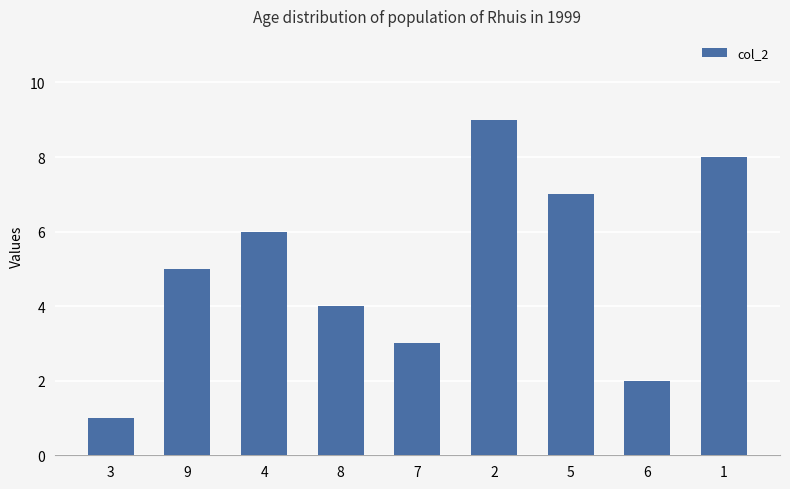

What is the label of the 6th bar from the right?

8